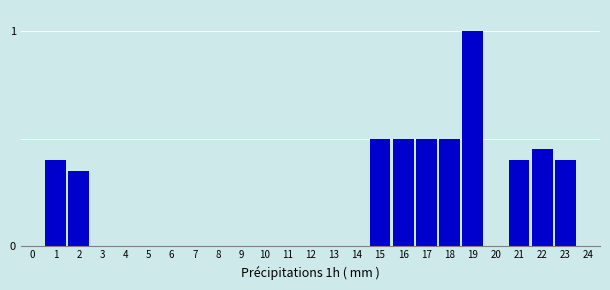

At which category does the chart reach its peak across all series?

19